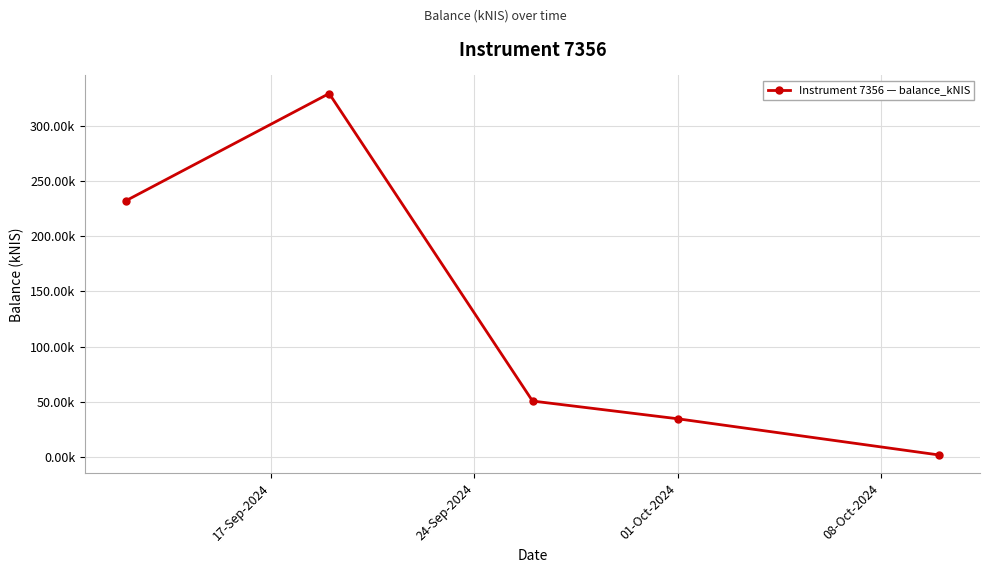

What is the sum of all values?

648.2